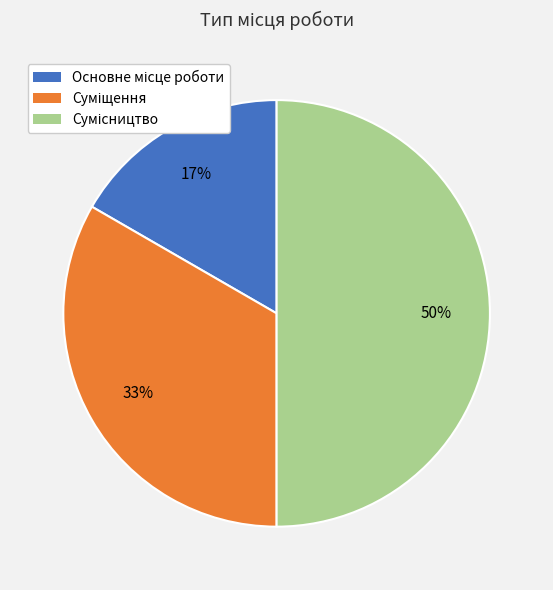

How many slices are in this pie chart?

3